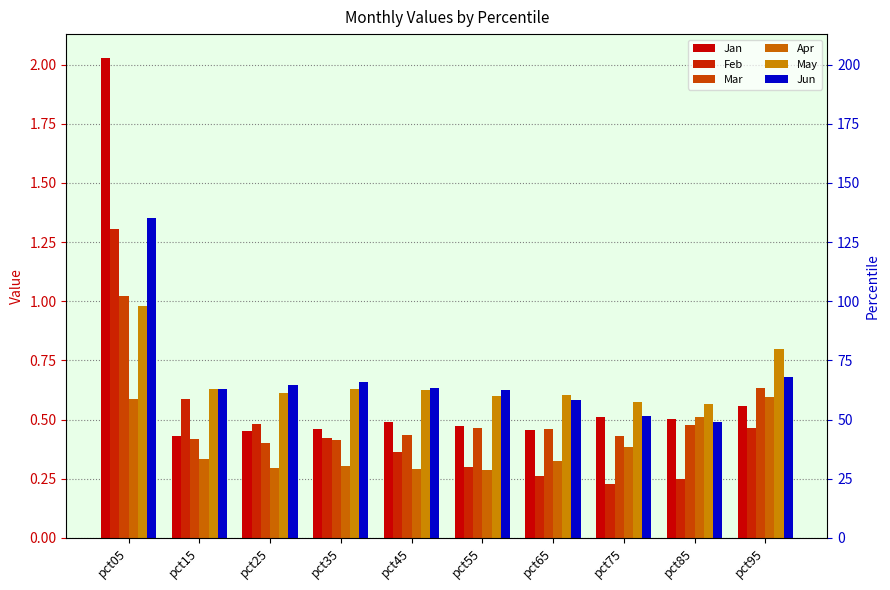

List the series in order of their peak value, highest first.

Jan, Jun, Feb, Mar, May, Apr